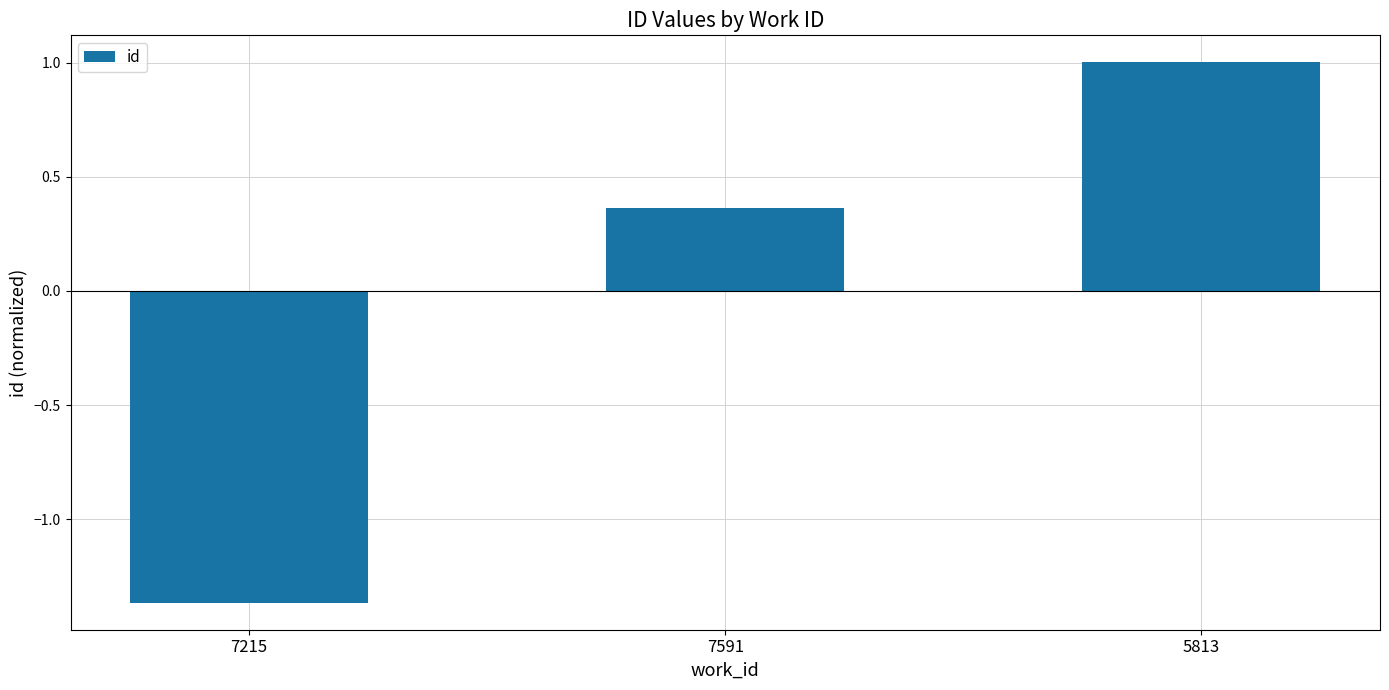

True or false: the data shows 1.0 at 5813.

True